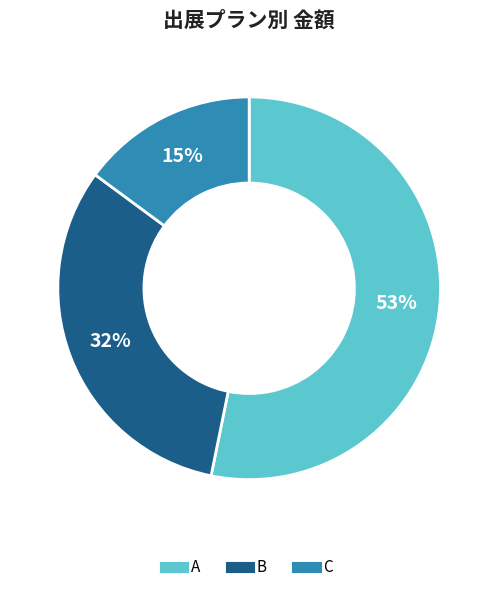

Does C represent more than half of the total?

No